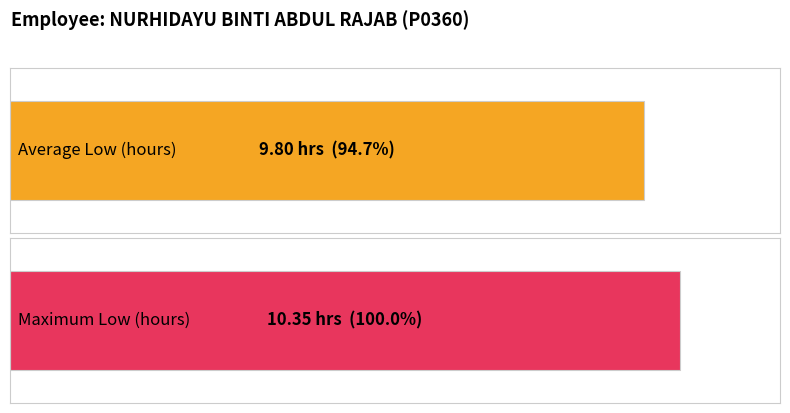

What is the maximum value shown in the chart?

10.3